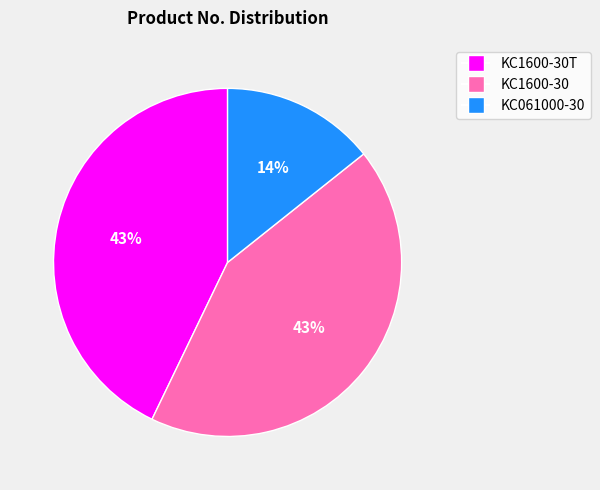

To the nearest percent, what is the average slice percentage?

33%